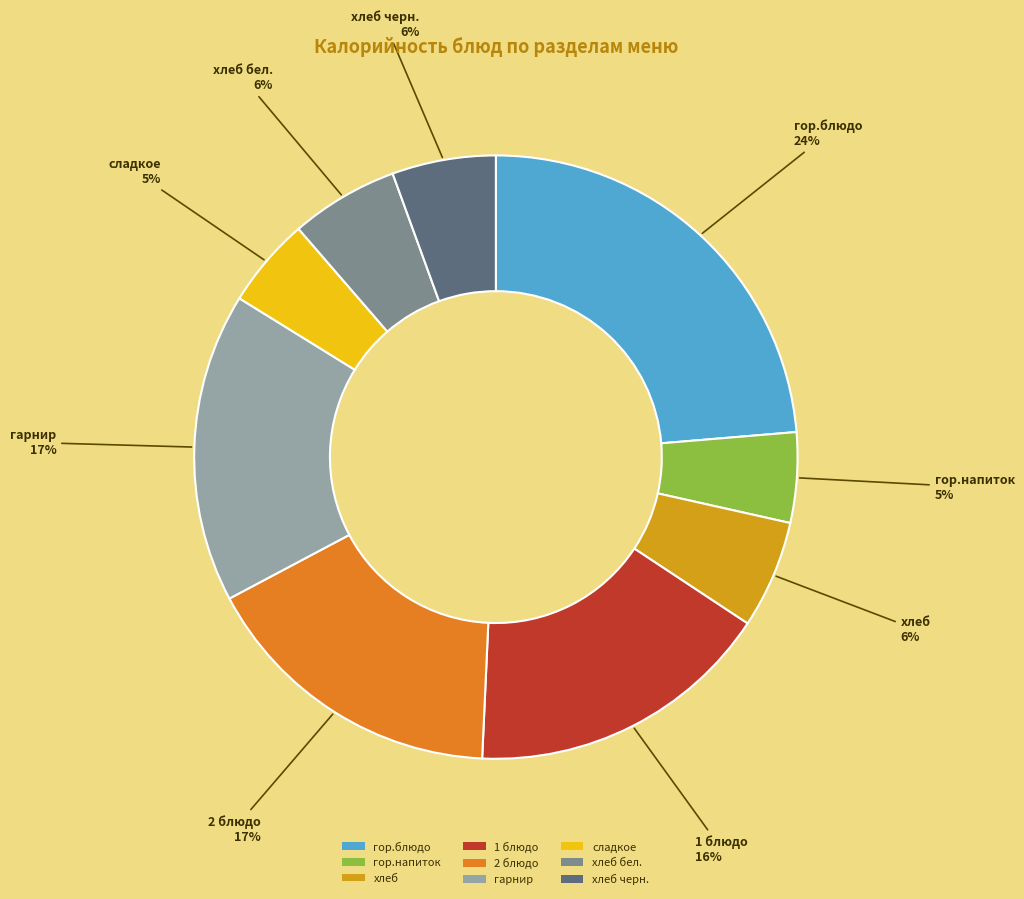

Is there a majority slice in this chart?

No